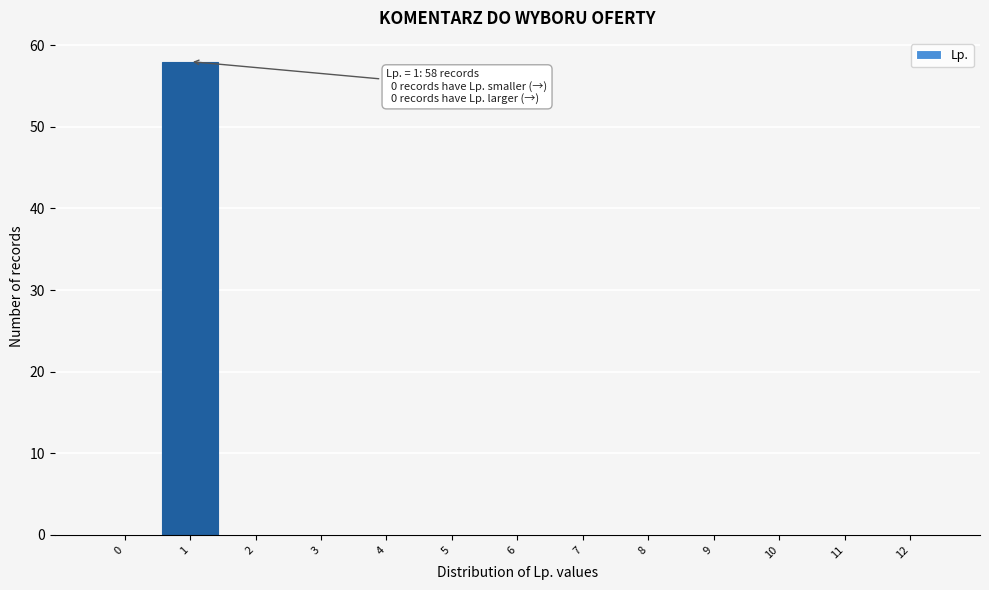

Reading left to right, transcribe all the data shown in this chart.

0=0	1=58	2=0	3=0	4=0	5=0	6=0	7=0	8=0	9=0	10=0	11=0	12=0